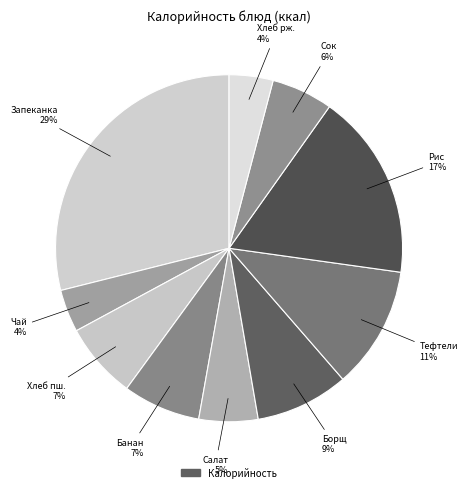

Which category has the smallest portion of the pie?

Чай с сахаром